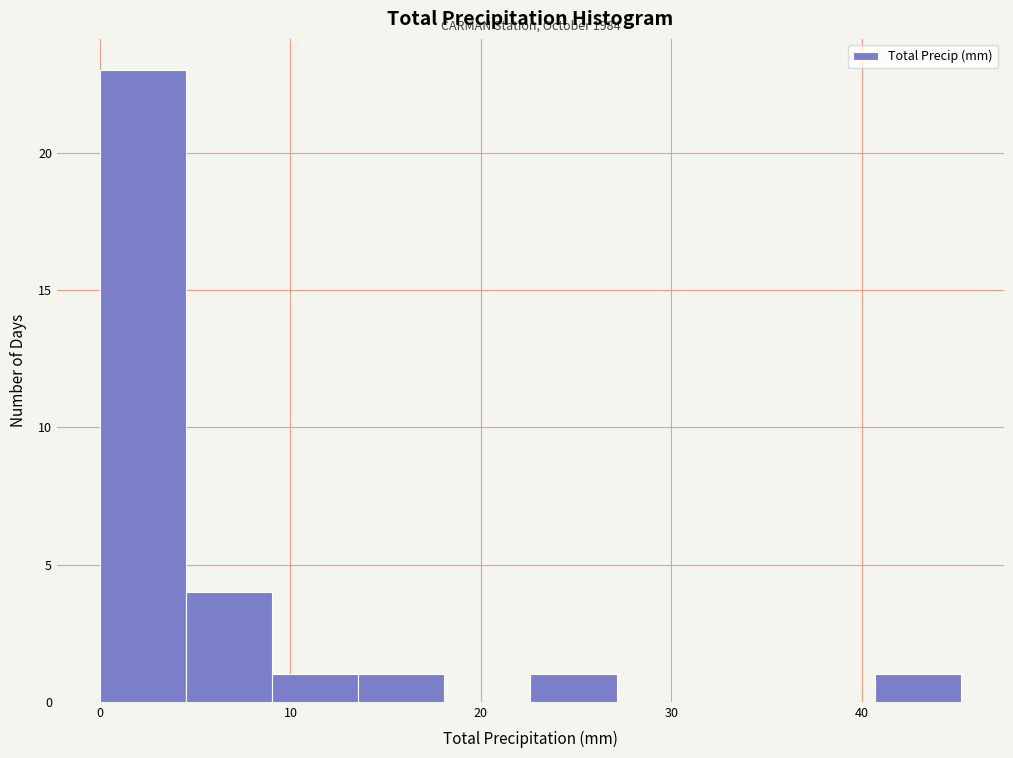

Which range on the x-axis has the tallest bar?

0 to 5